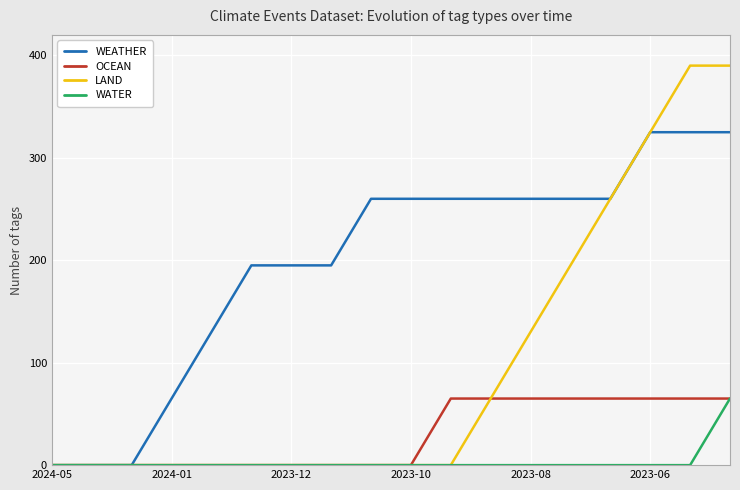

Which series has the widest spread of values?

LAND